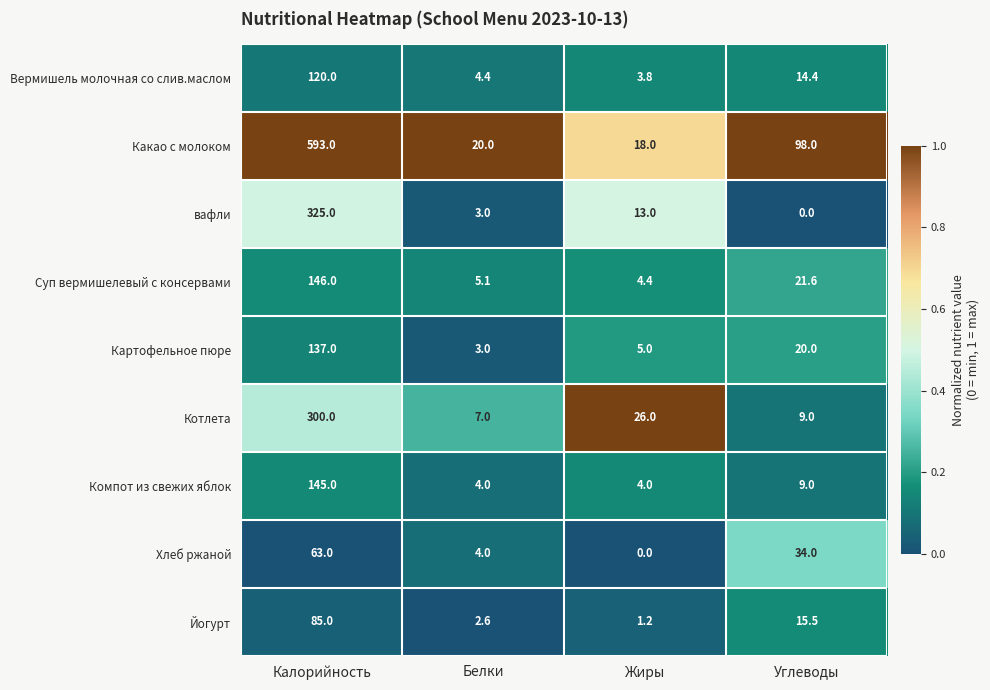

What is the difference between the second highest and minimum values in the Хлеб ржаной series?

34.0